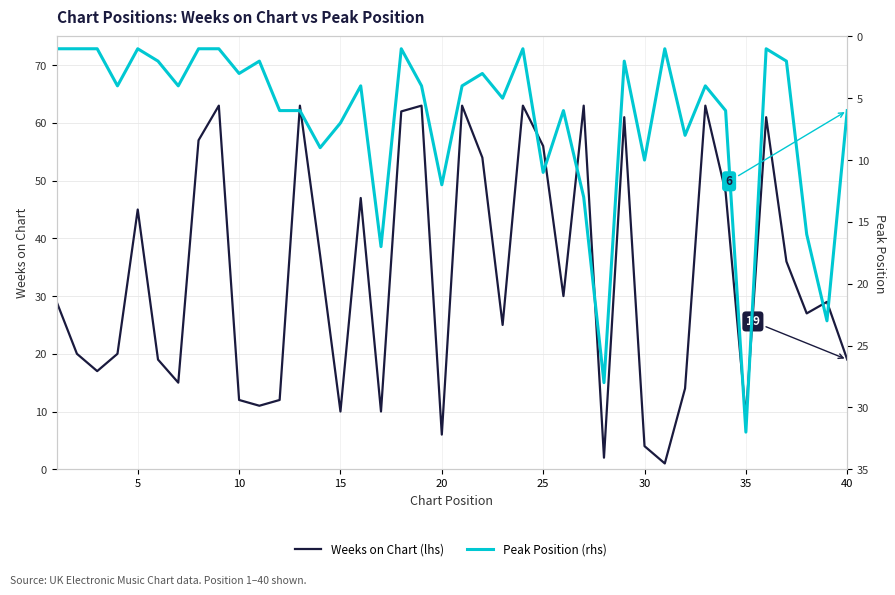

How many data points in Weeks on Chart (lhs) are less than 29?

19